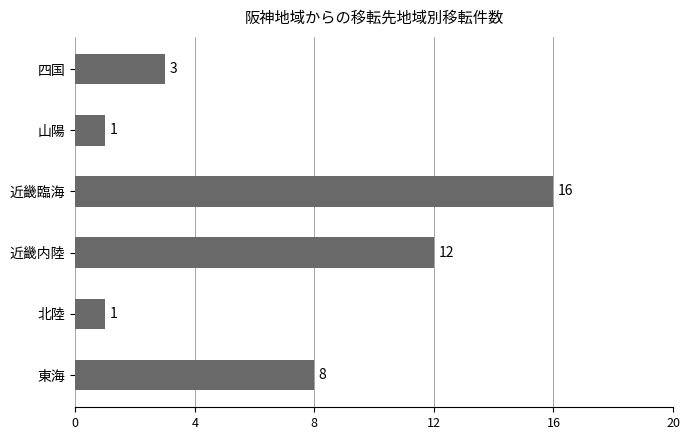

What is the change in value from 山陽 to 四国?

+2